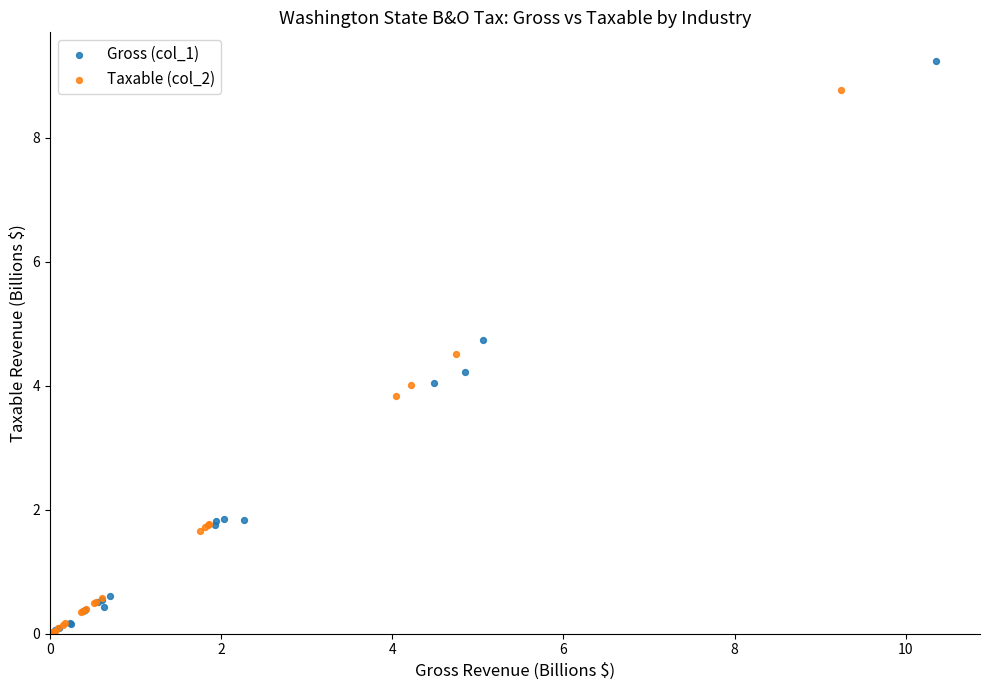

Which series reaches the maximum Y coordinate?

Gross (col_1)